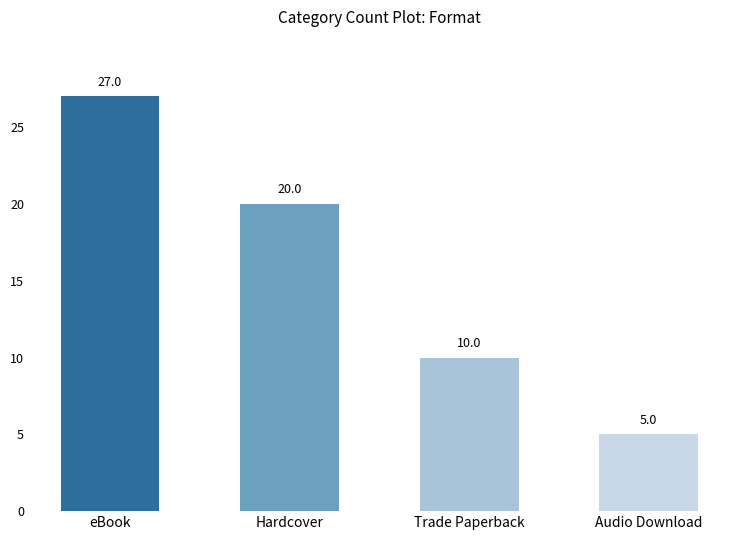

What is the difference between the maximum and minimum values?

22